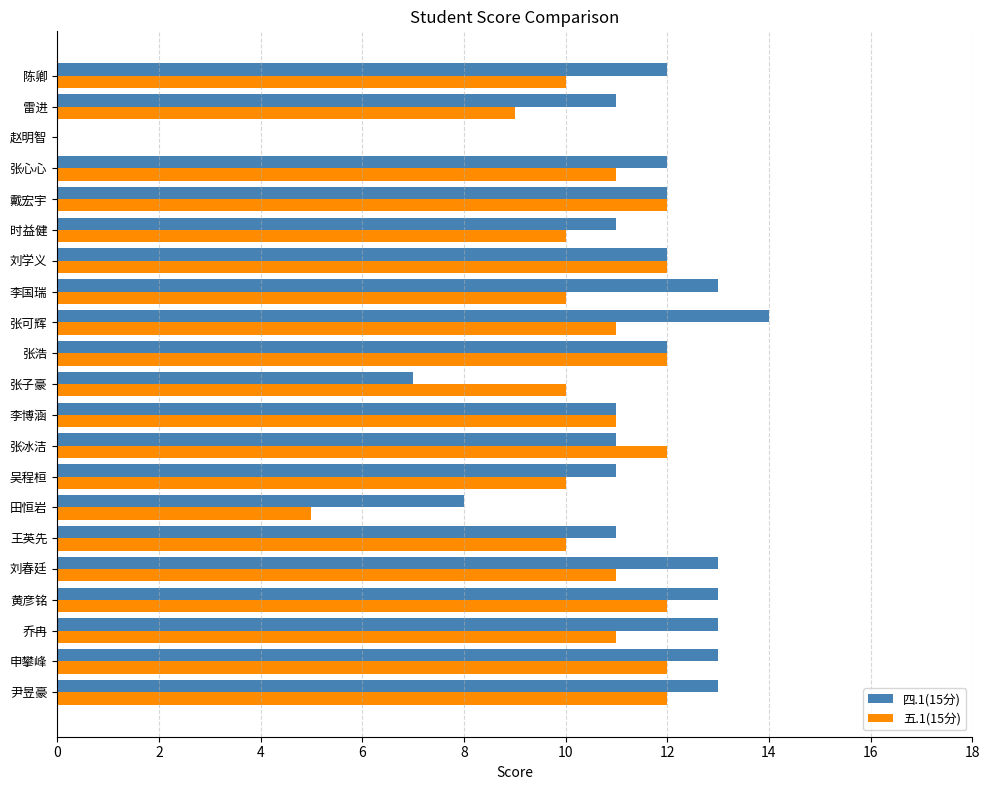

How many positive values does the 四.1(15分) series have?

20